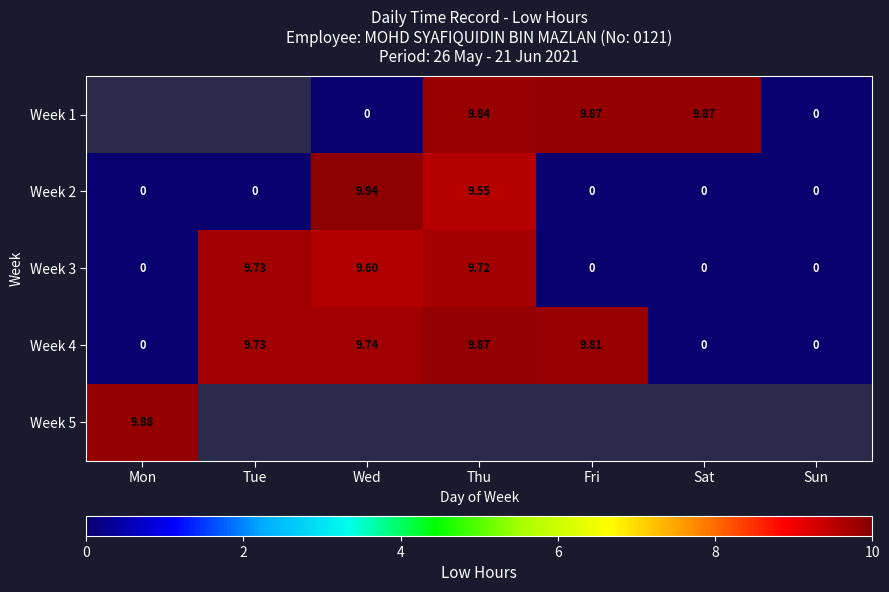

How many values in Week 4 are above zero?

4